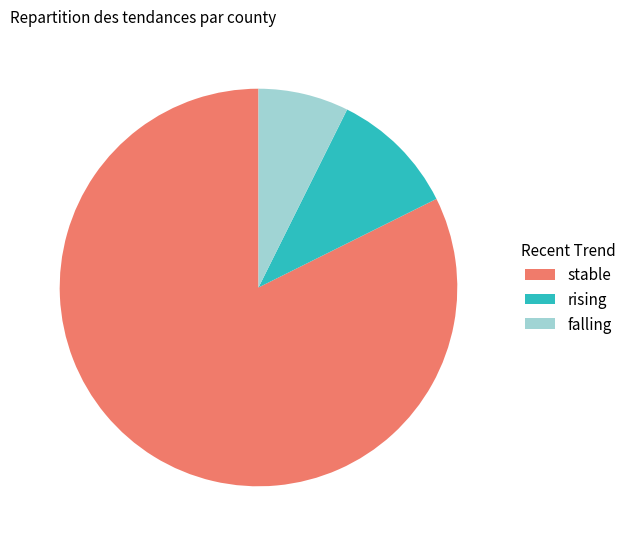

True or false: stable accounts for 82% of the total.

True